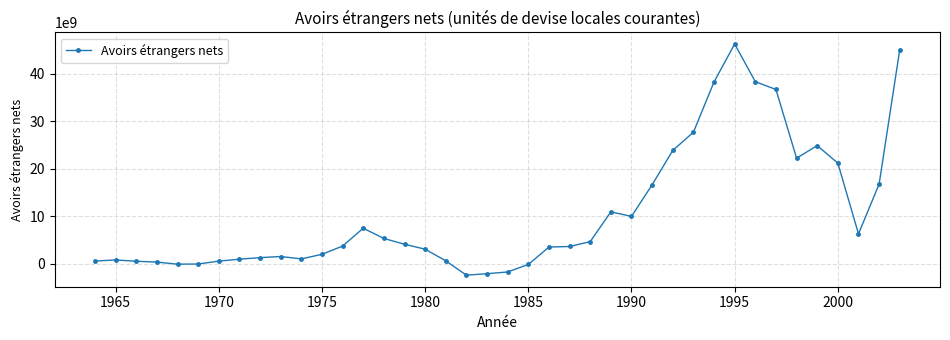

Does the chart have visible grid lines?

Yes